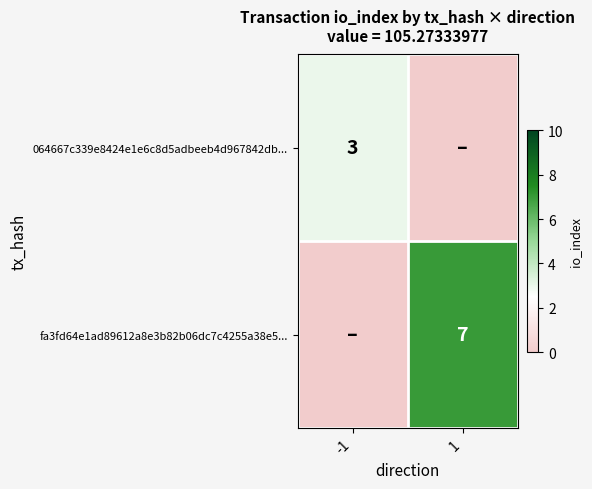

What is the difference between the highest and lowest values at -1?

3